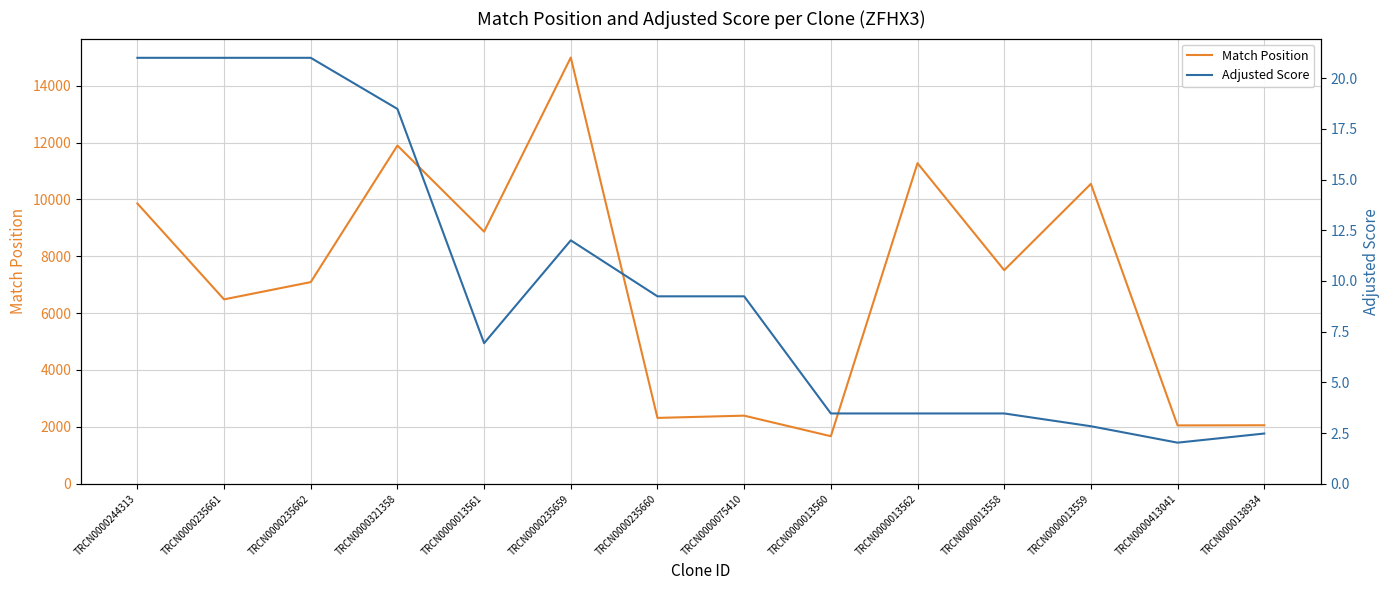

What is the approximate value of Match Position at TRCN0000013558?

7510